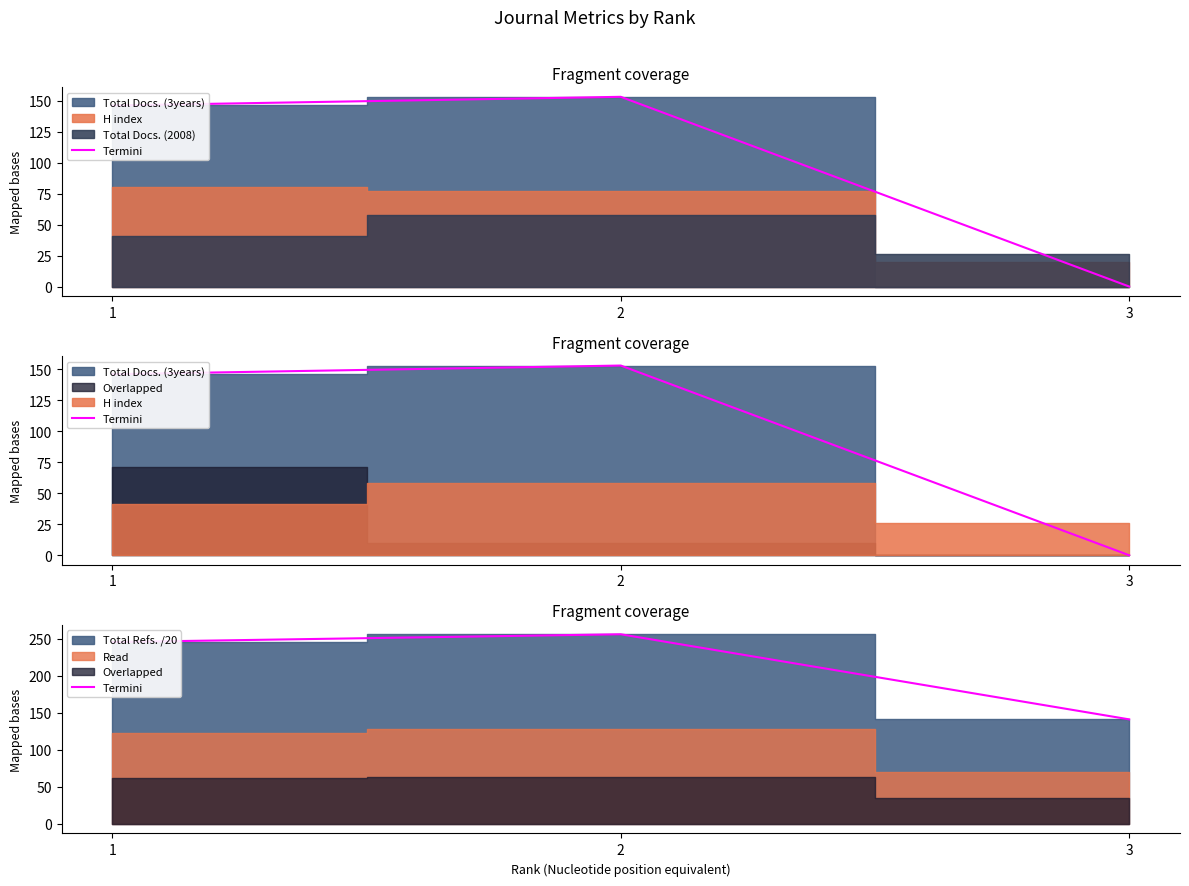

Reading left to right, extract all data points from this chart.

245.7	256.2	141.3